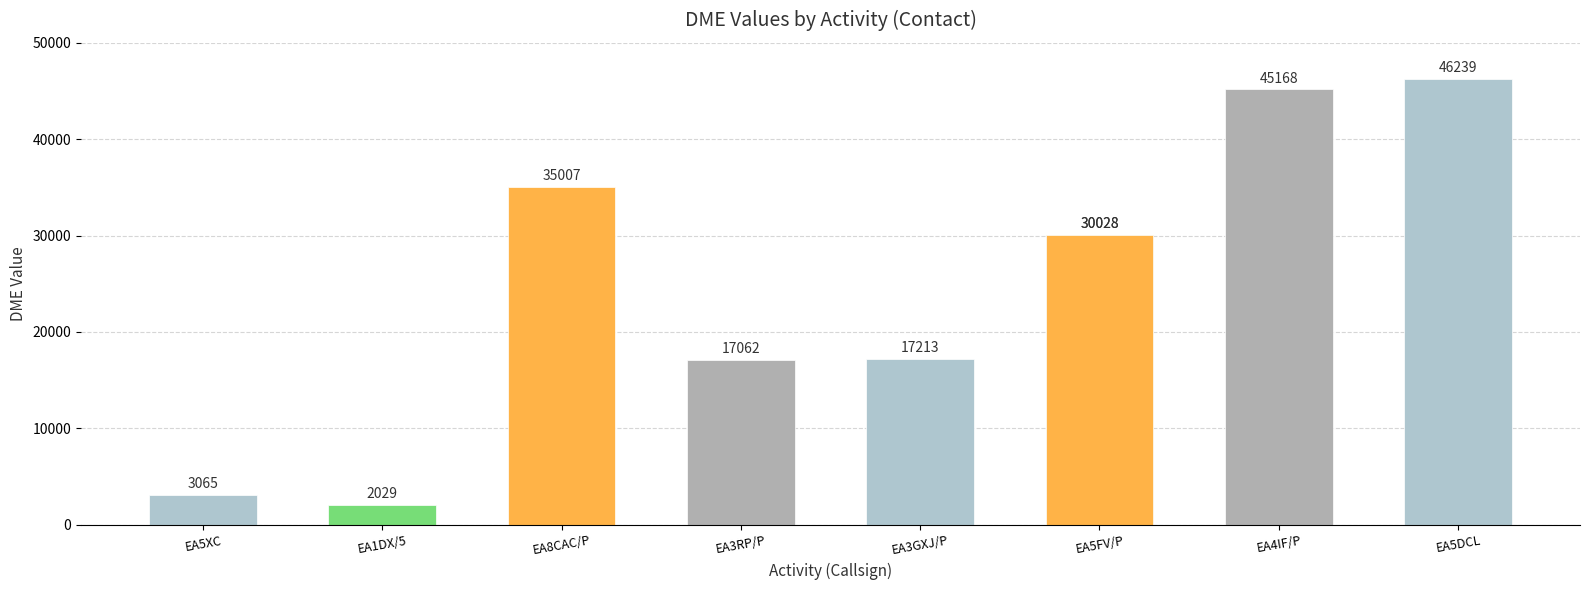

Does the chart contain stacked bars?

No